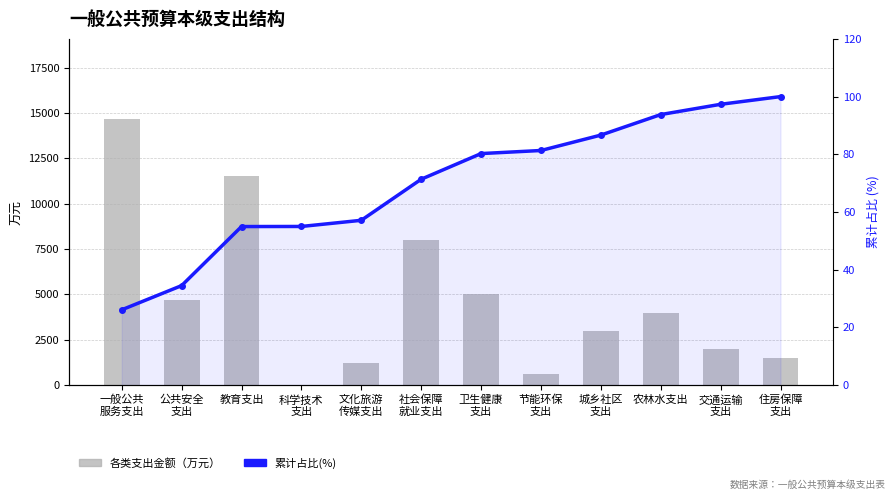

Rank the series by their average value, from lowest to highest.

累计占比(%), 各类支出金额